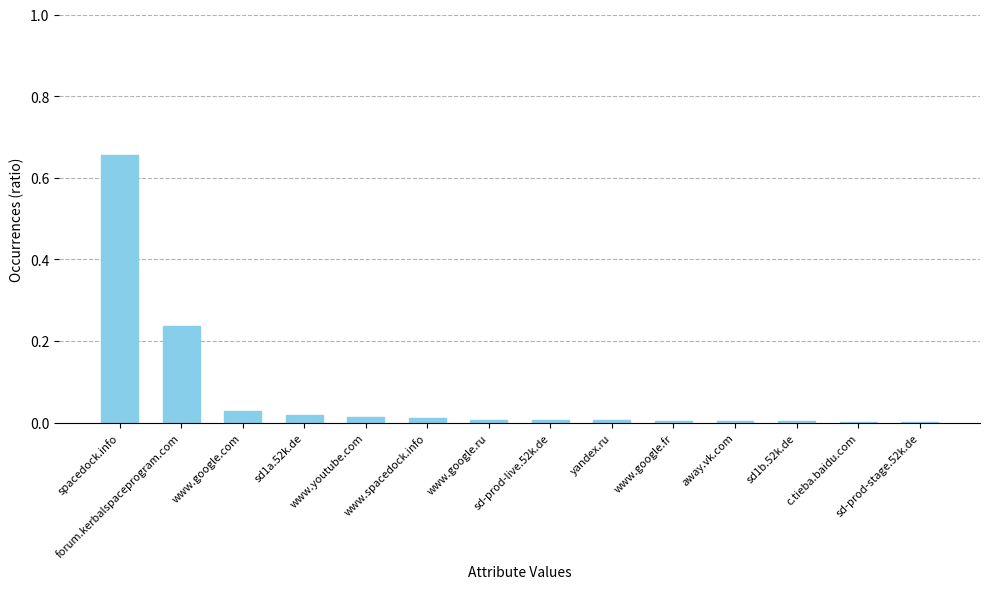

What is the change in value from forum.kerbalspaceprogram.com to away.vk.com?

-0.2